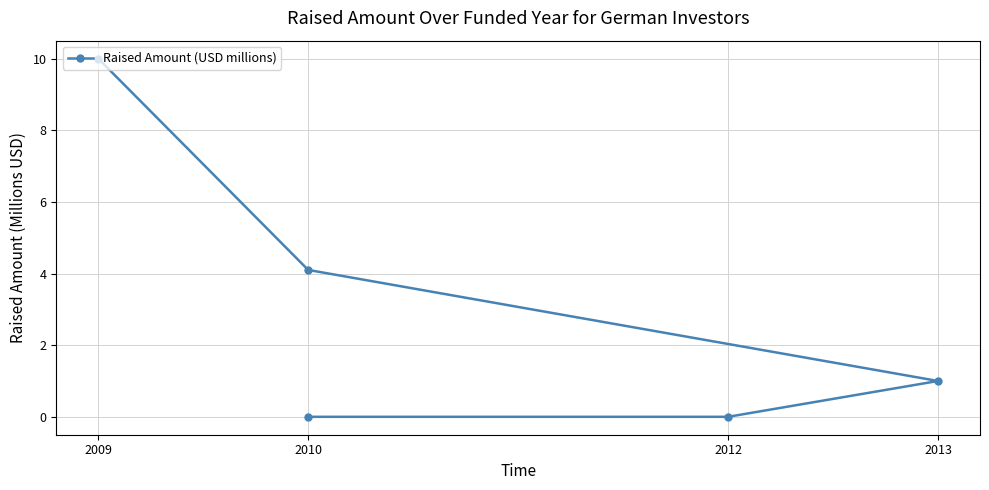

True or false: the data has more than 1 interior local peaks.

False